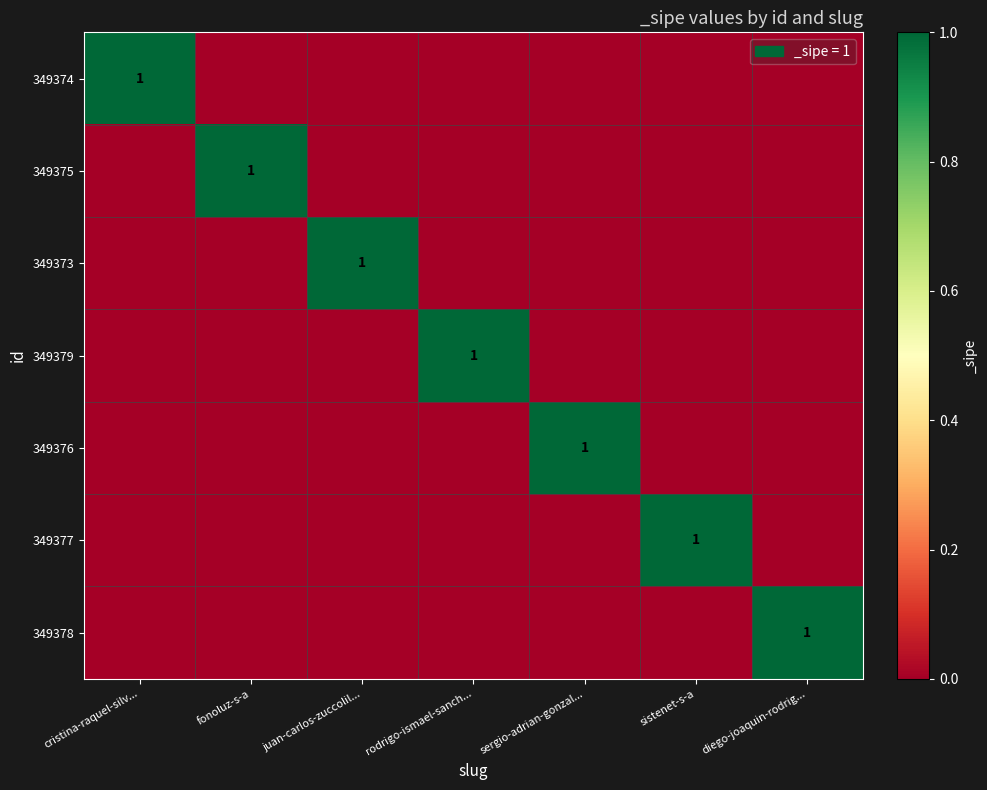

True or false: 349374 has a value of 1 at cristina-raquel-silv....

True